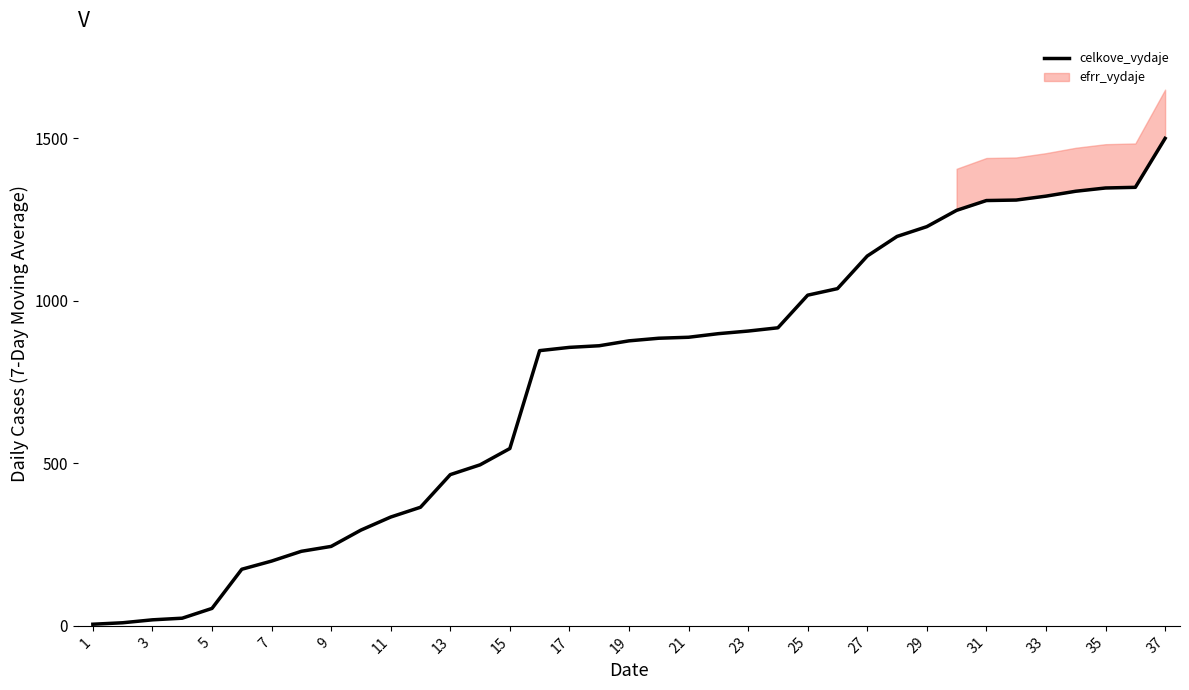

What is the average value?

750.6